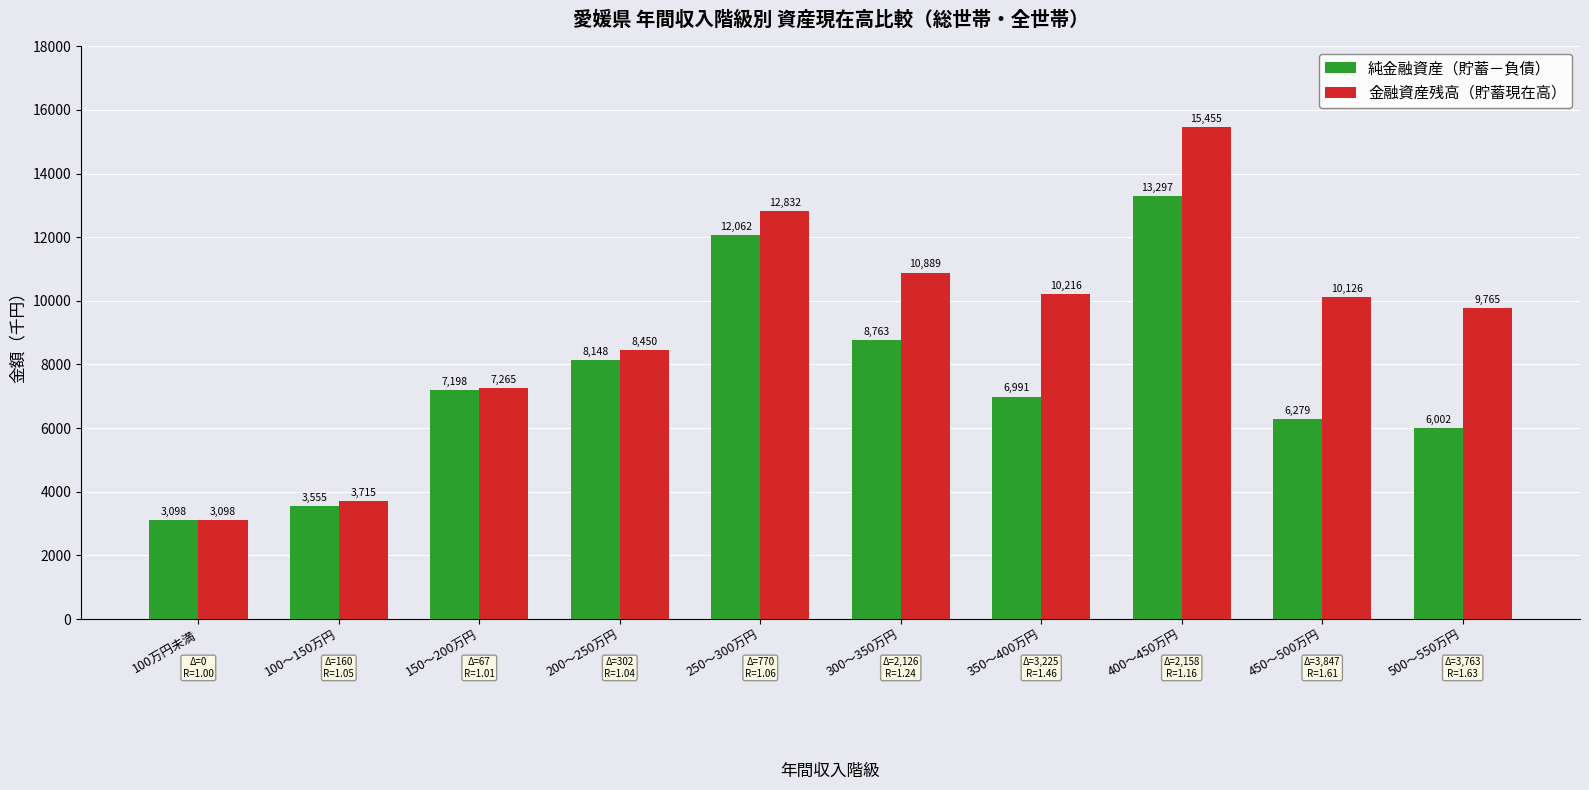

How many data points does each series have?

10